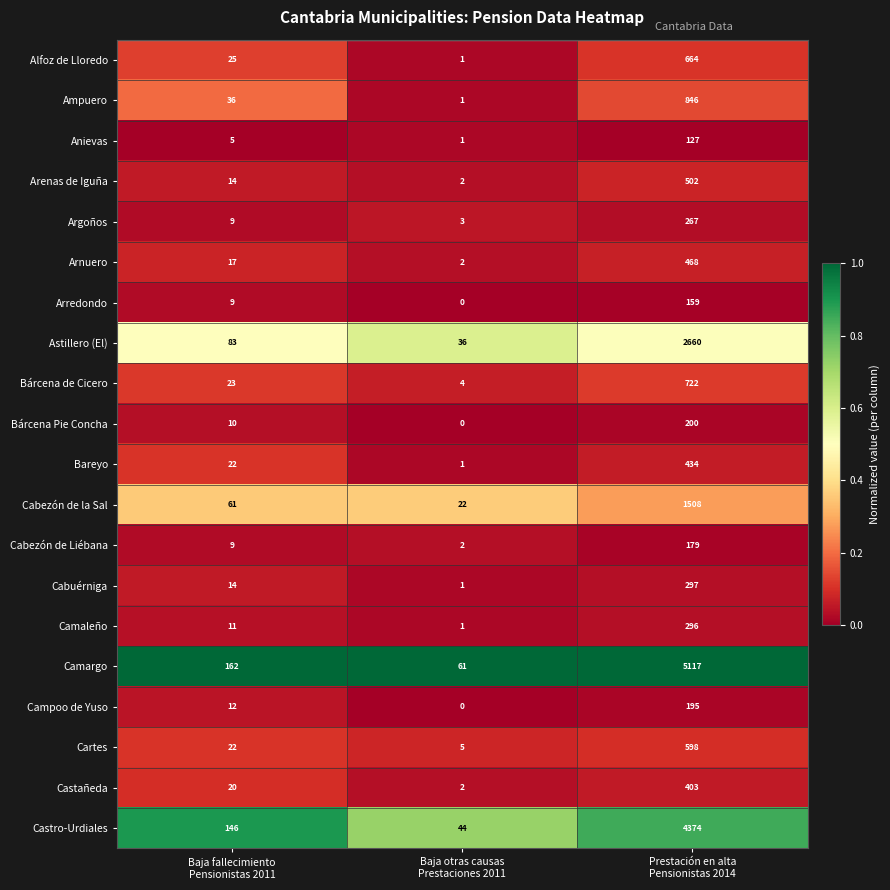

Which series has the largest total across all categories?

Camargo